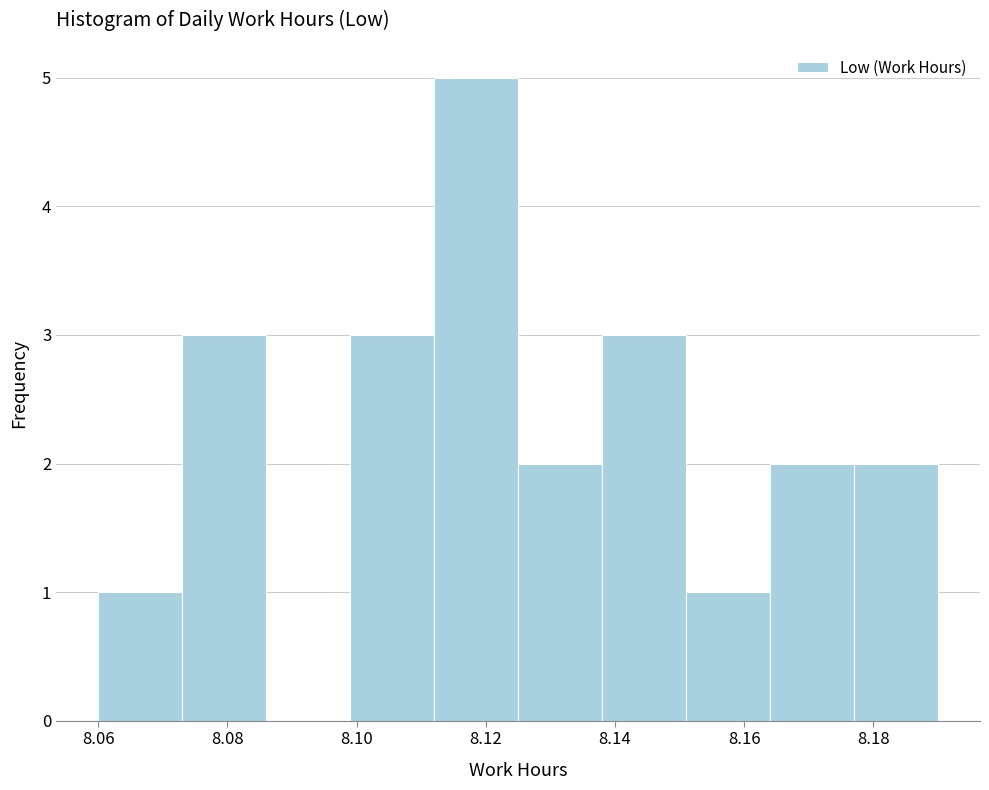

What is the height of the bar covering 8.138 to 8.151 on the x-axis? Neither the bar edges nor the heights are printed on the chart, so give them approximately, as read against the axes.

3